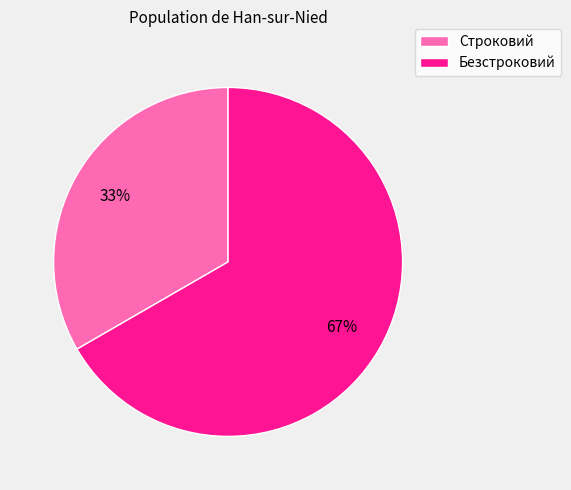

Is there any slice that represents more than half of the pie?

Yes